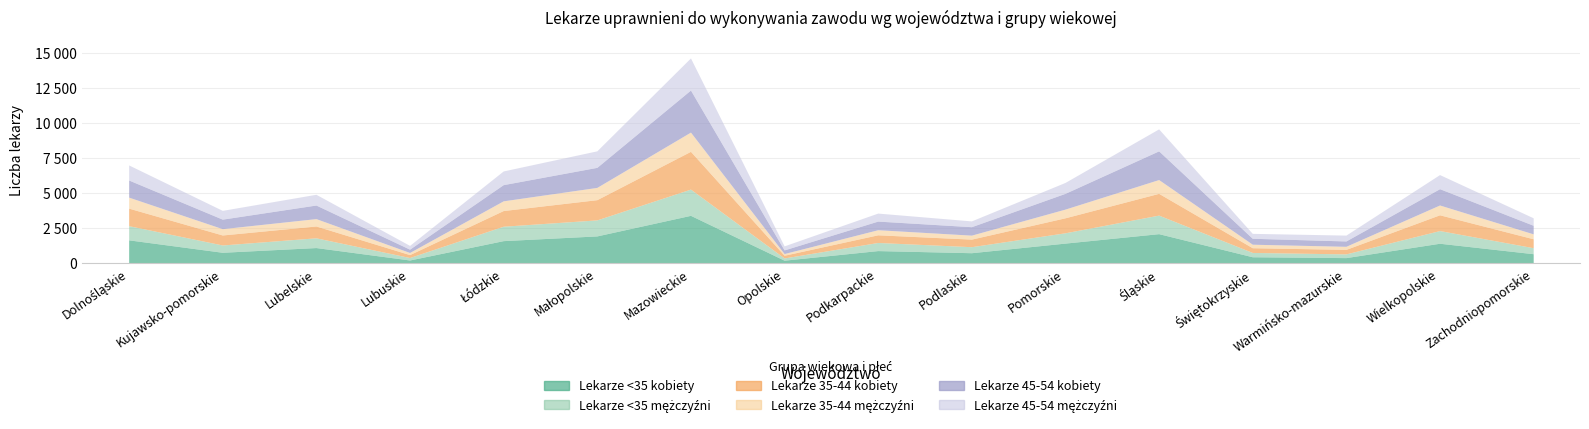

What is the approximate value of Lekarze 45-54 kobiety at Świętokrzyskie?

424